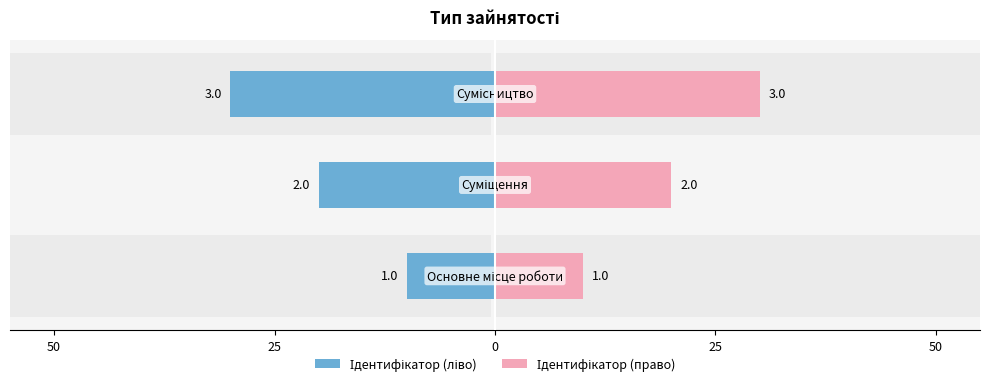

Which series has the widest spread of values?

Ідентифікатор (ліво)